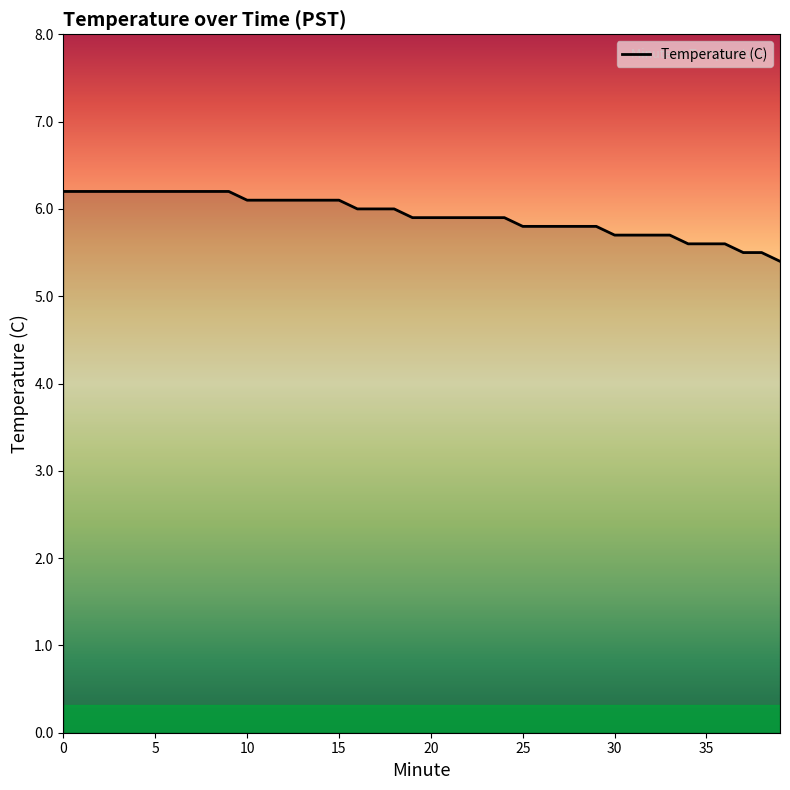

What is the greatest value displayed?

6.2